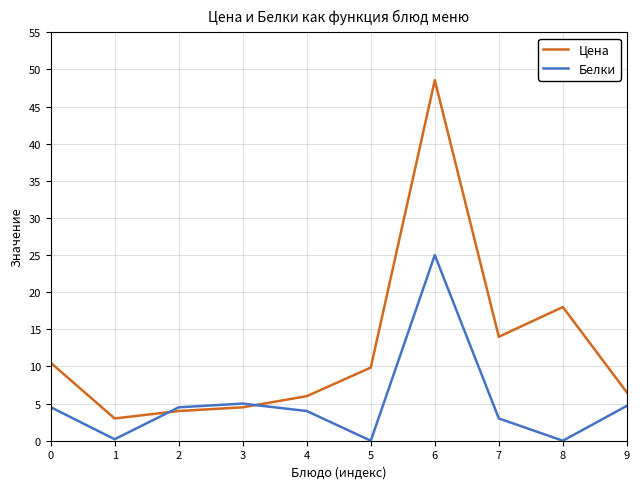

At which category does Цена reach its first local peak?

6